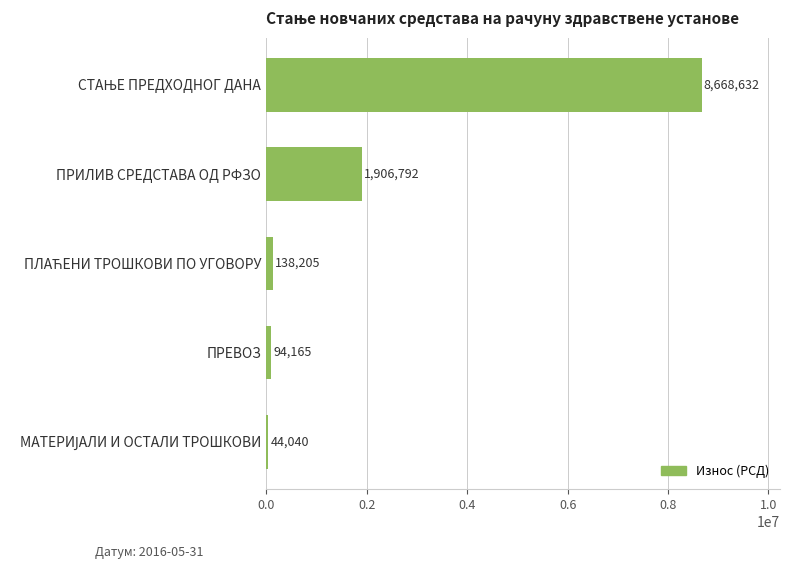

What is the difference between the maximum and minimum values?

8624592.0